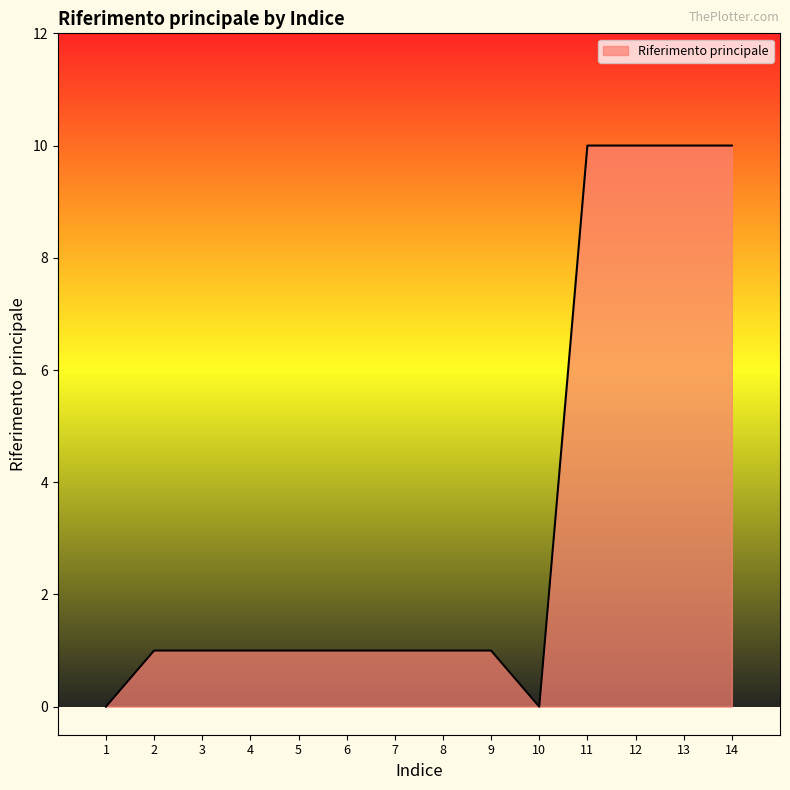

The value at 13 is 14. True or false?

False